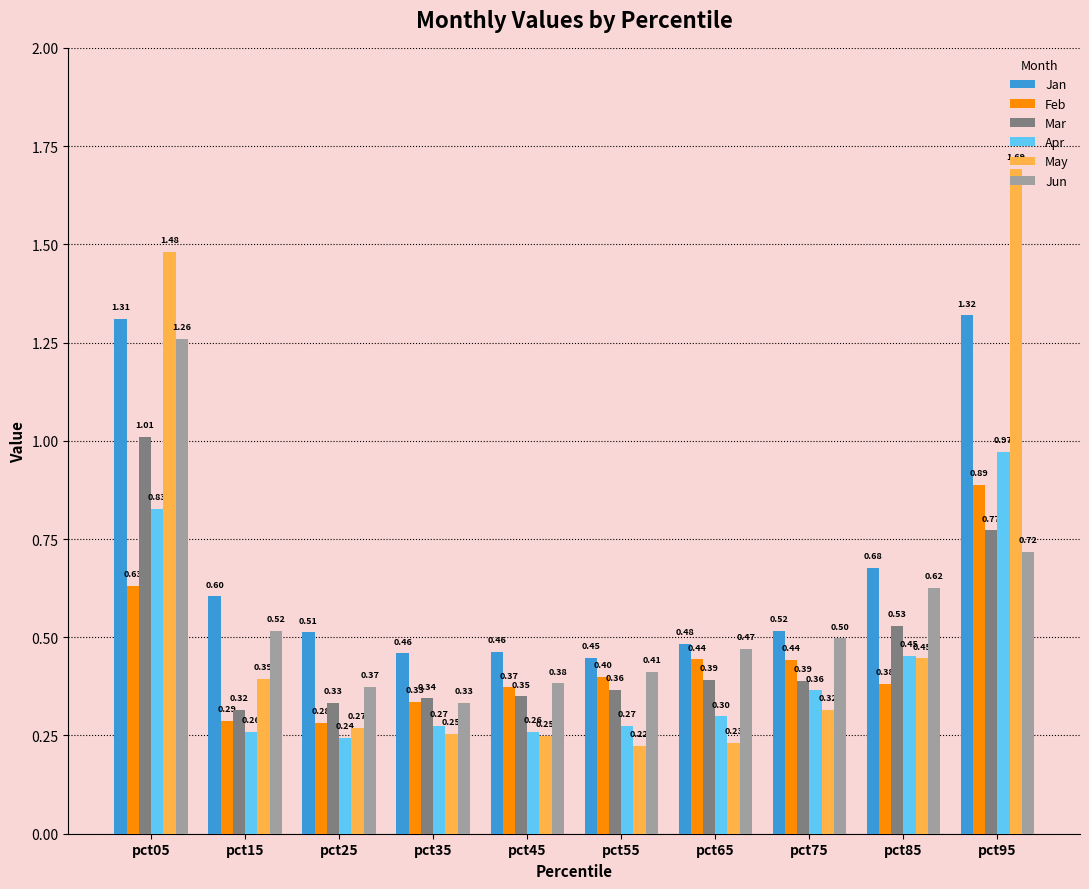

Rank the series at pct25 from highest to lowest value.

Jan, Jun, Mar, Feb, May, Apr